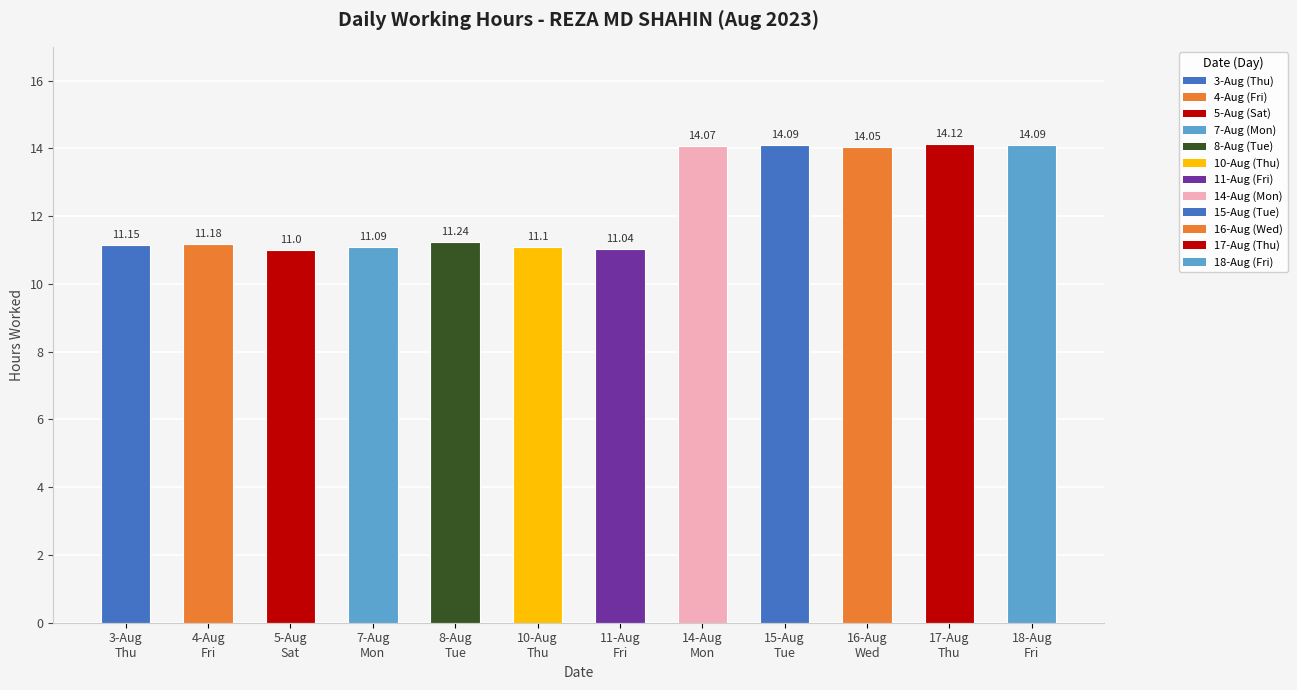

Count the number of data series in this chart.

1